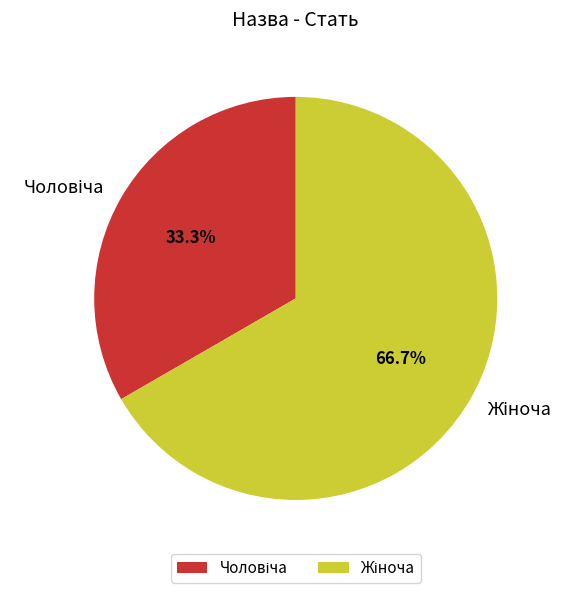

Is there a majority slice in this chart?

Yes